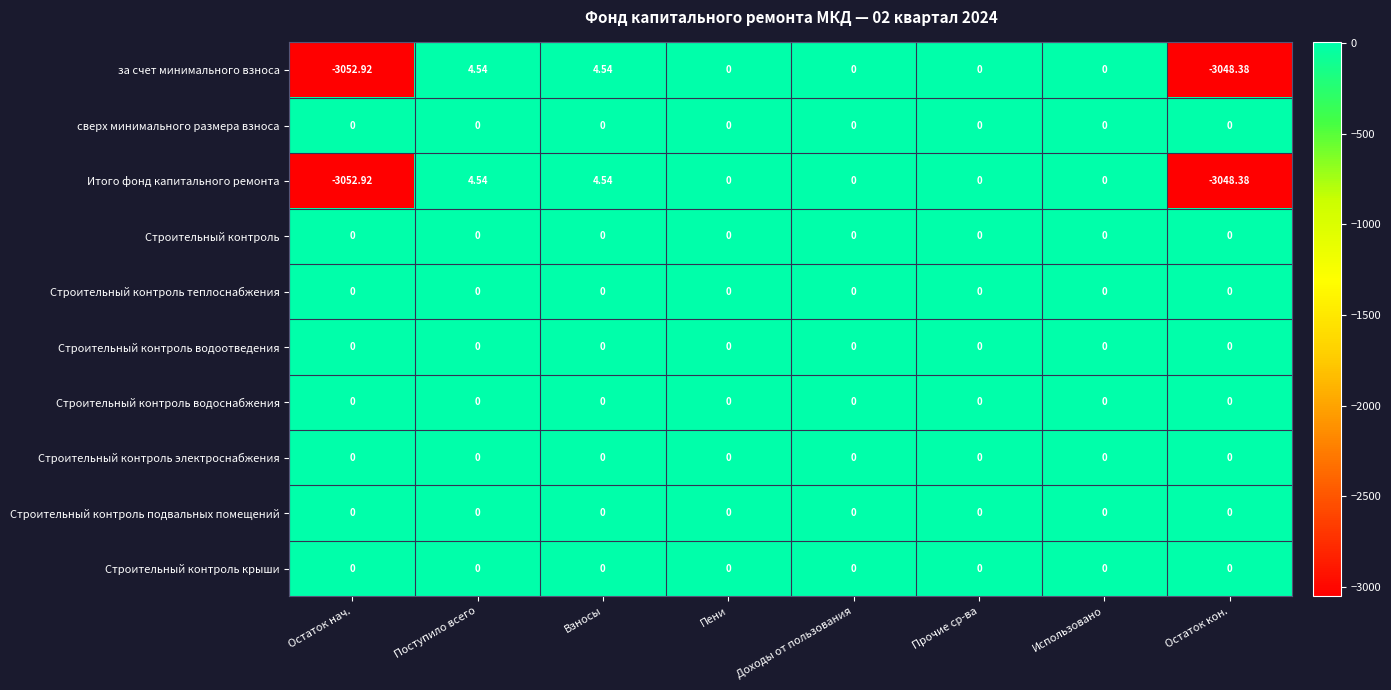

How many series are shown in this chart?

10